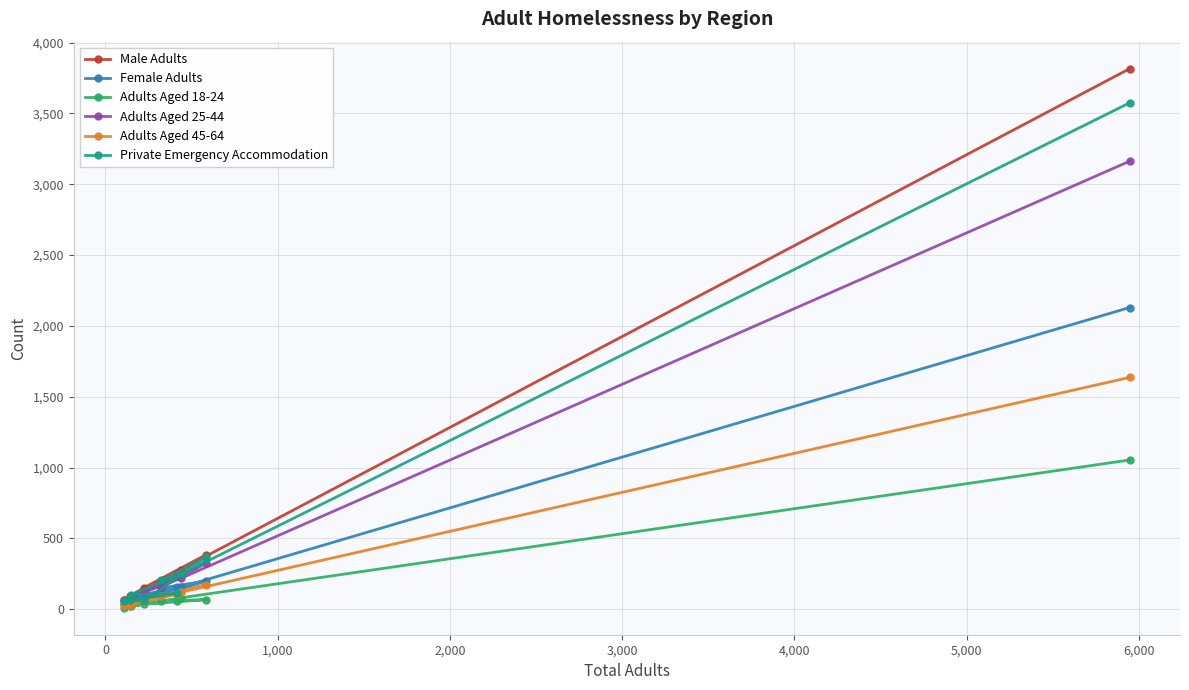

Which series has the largest range (max minus min)?

Male Adults